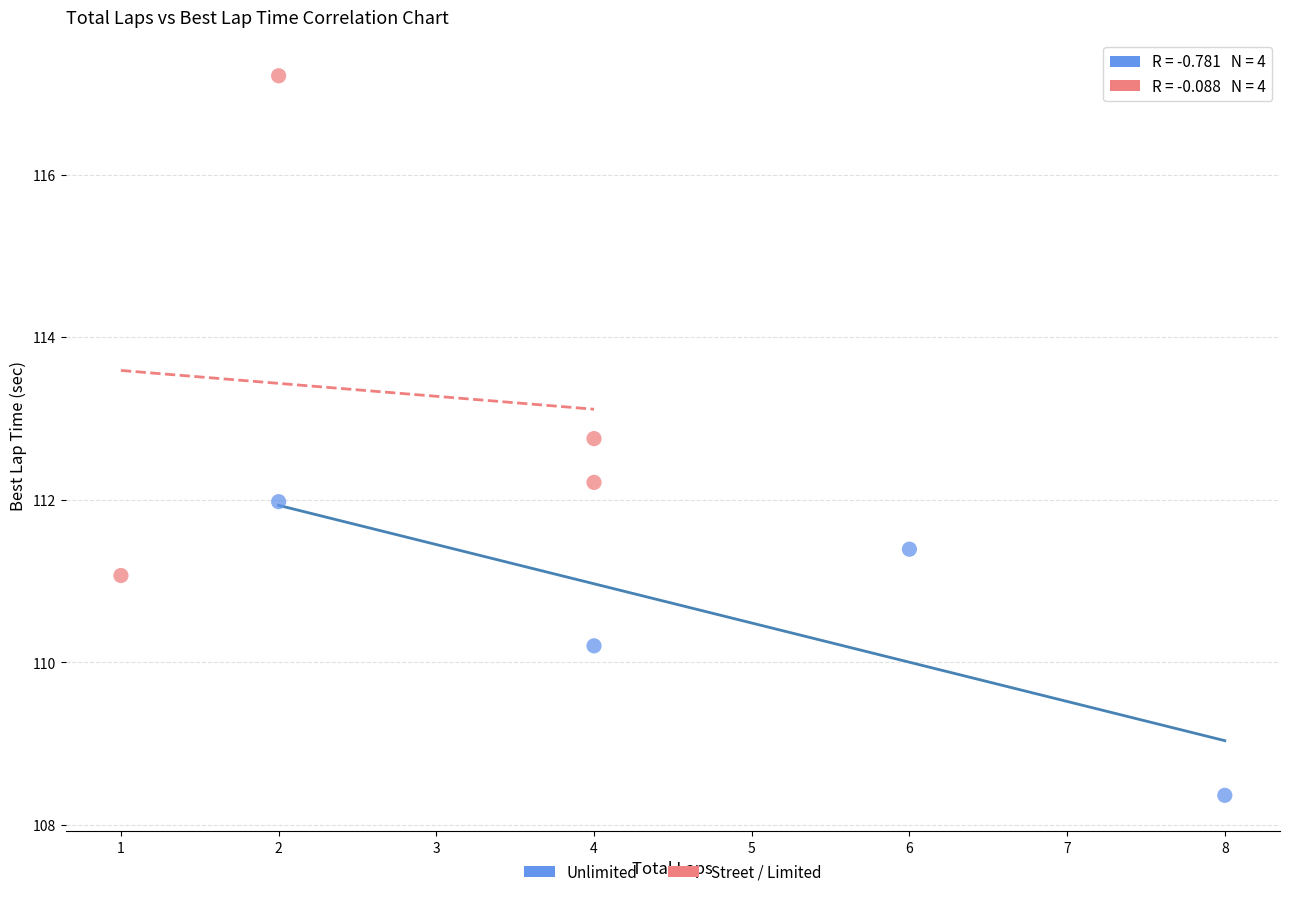

Which series reaches the maximum Y coordinate?

Street / Limited